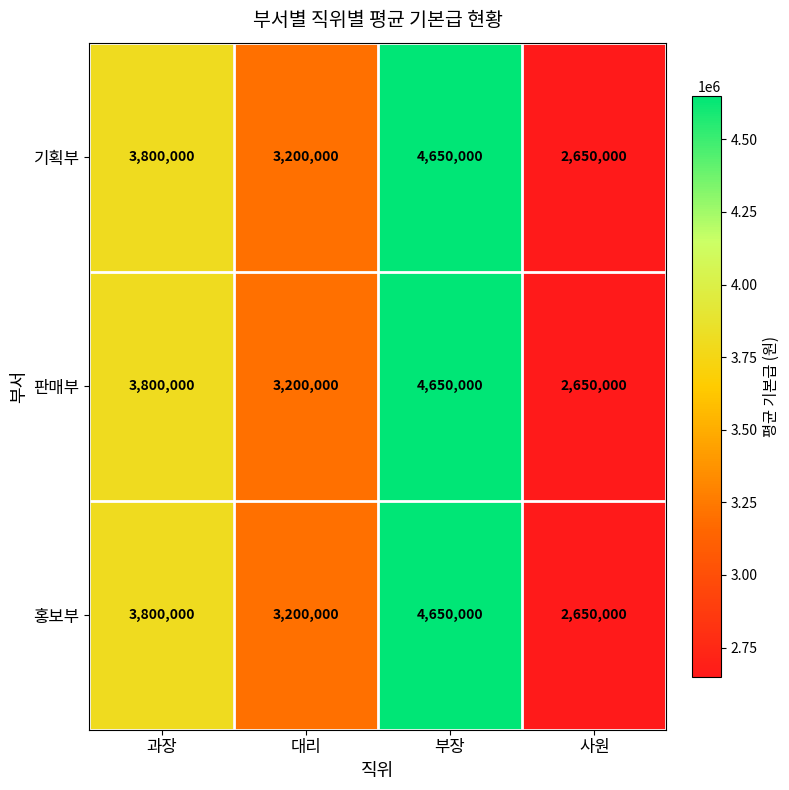

What is the difference between the 홍보부 values at 사원 and 부장?

2000000